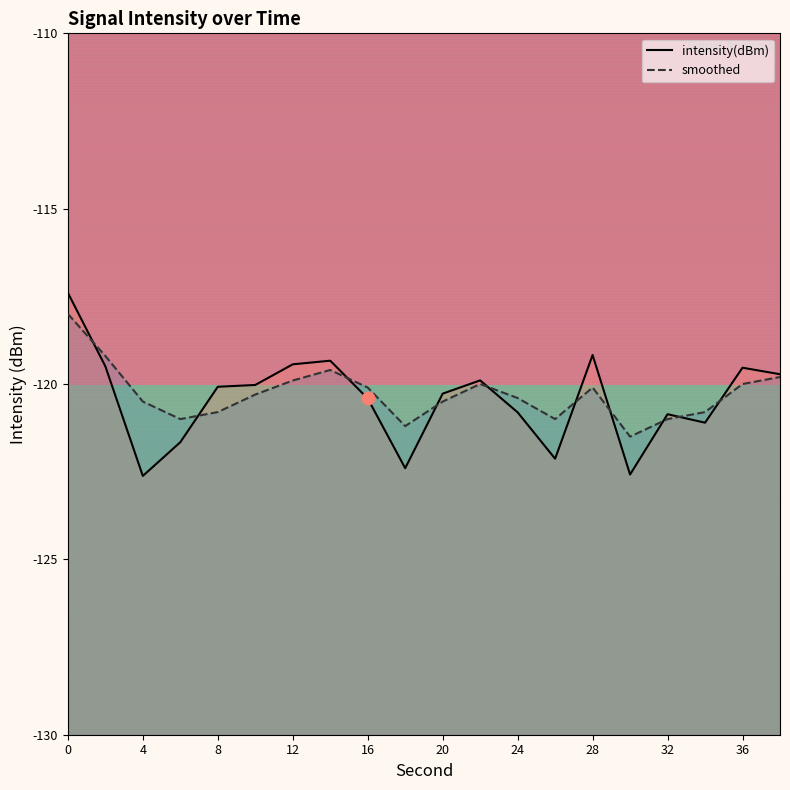

Which series has the largest total across all categories?

smoothed